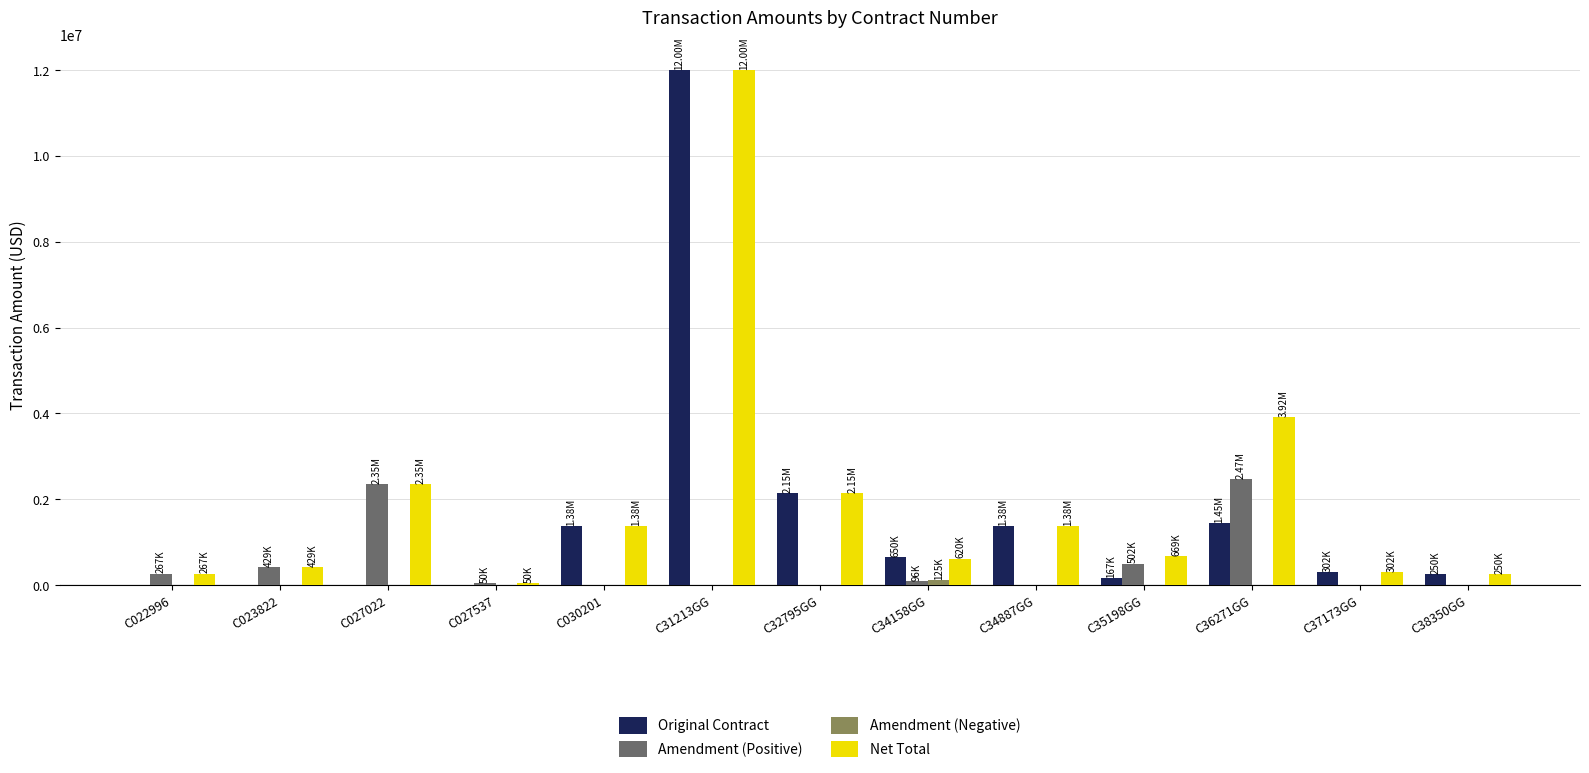

Between C31213GG and C35198GG, which series saw the biggest shift?

Original Contract